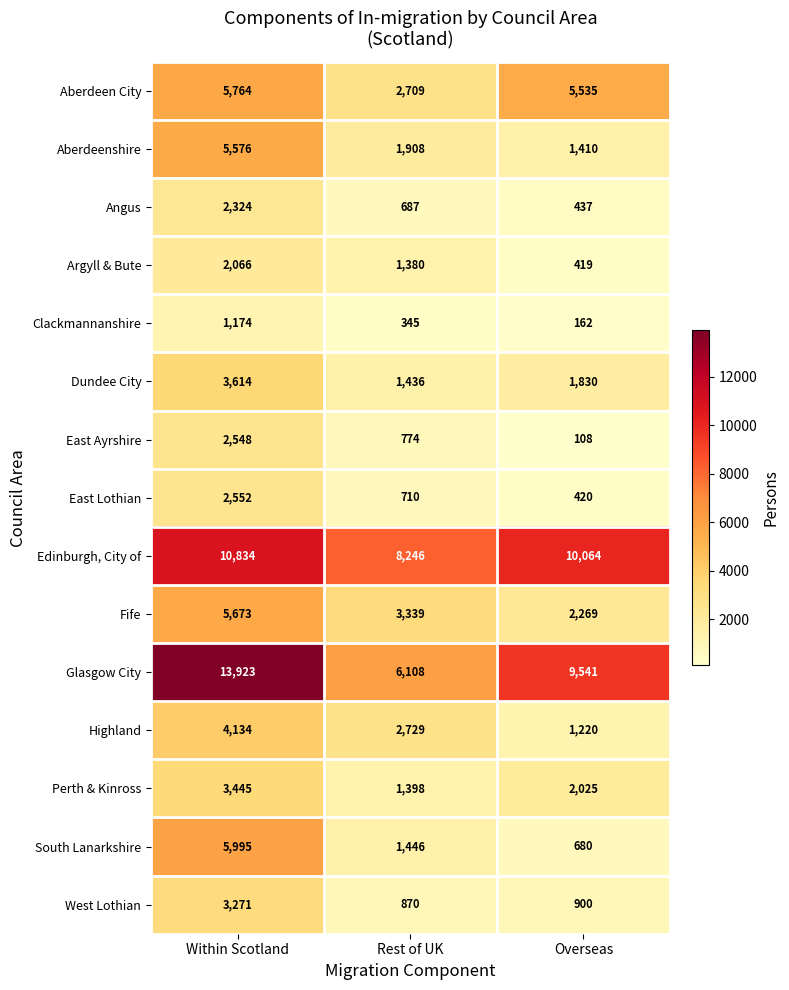

Which series has the largest range (max minus min)?

Glasgow City